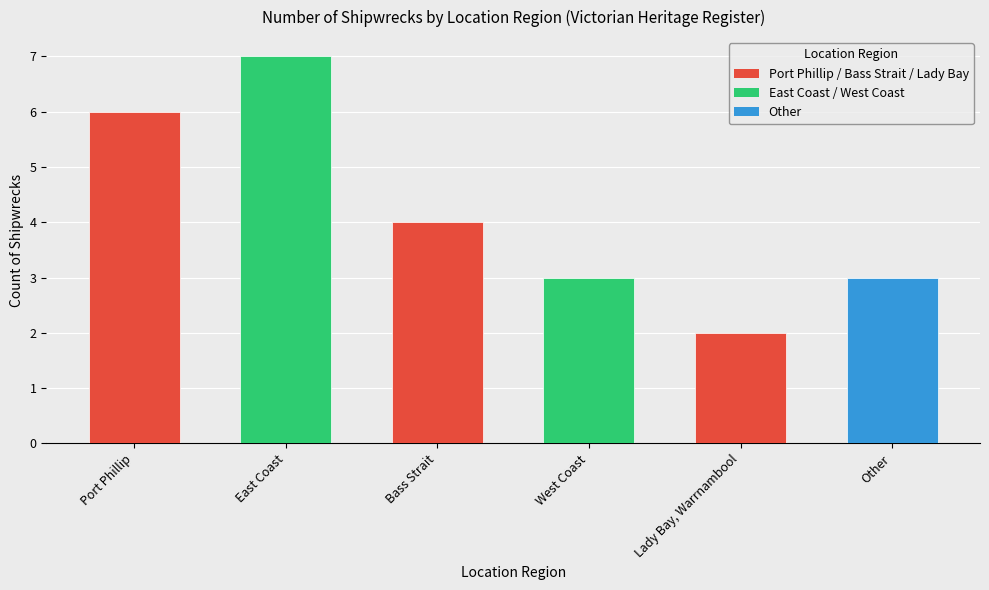

What is the change in value from East Coast to West Coast?

-4